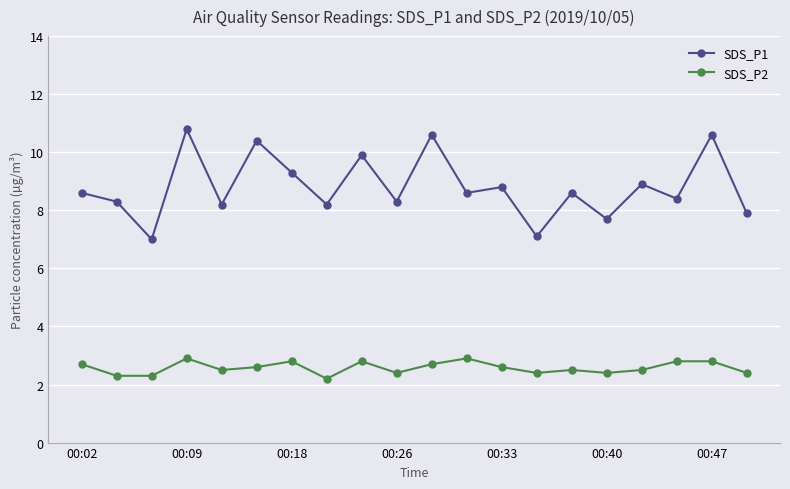

What is the difference between the second highest and second lowest values in the SDS_P2 series?

0.6